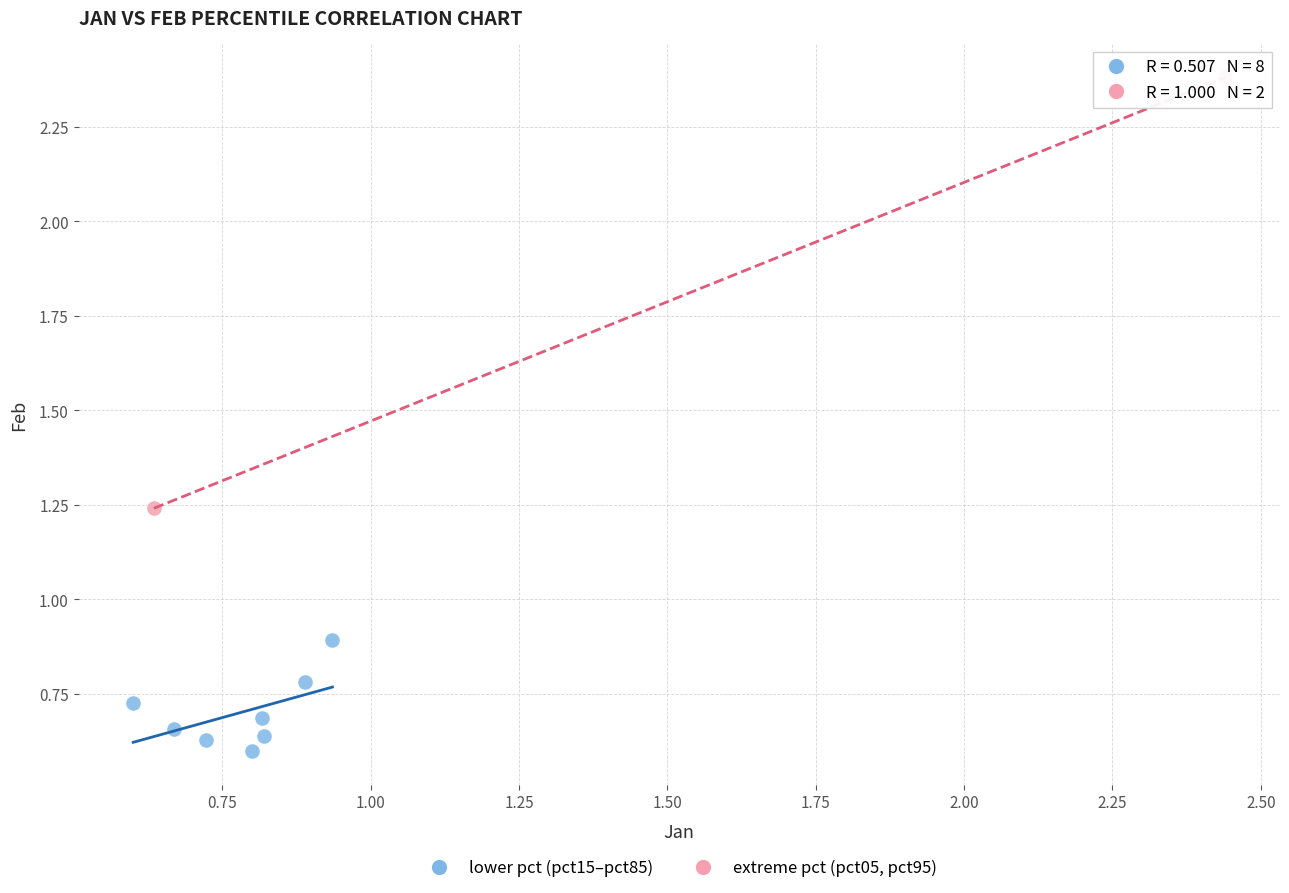

Which series reaches the minimum Y coordinate?

lower pct (pct15–pct85)